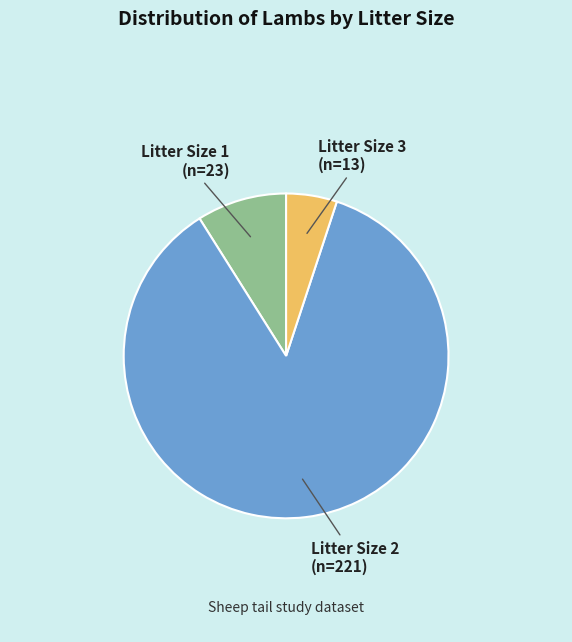

Between Litter Size 1 and Litter Size 2, which is larger?

Litter Size 2